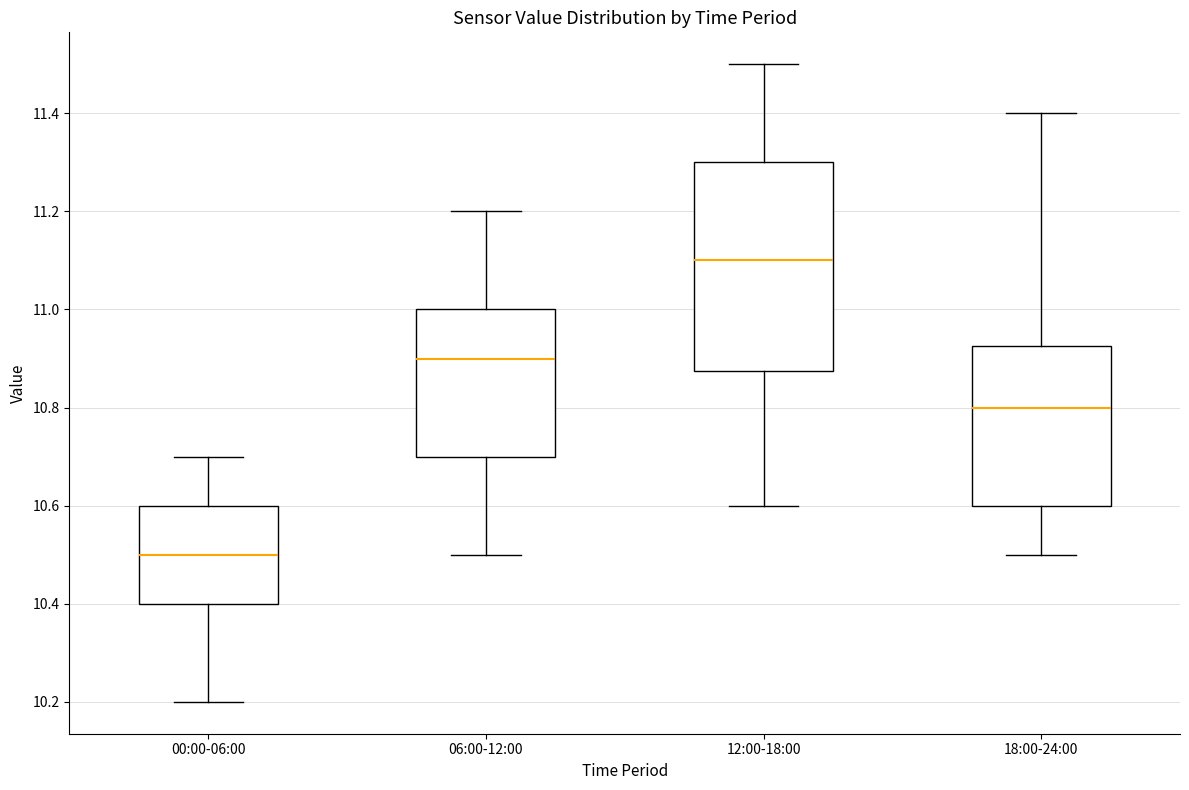

Which box is the tallest, from its lower edge to its upper edge?

12:00-18:00